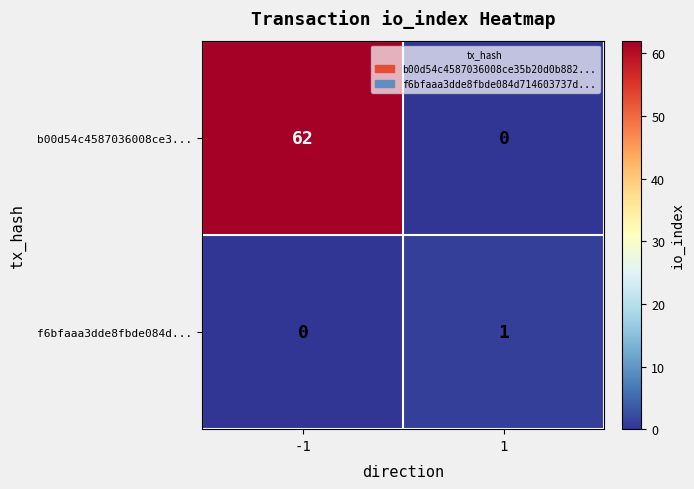

Reading left to right, list all the values displayed in this chart.

b00d54c4587036008ce3...: 62	0
f6bfaaa3dde8fbde084d...: 0	1